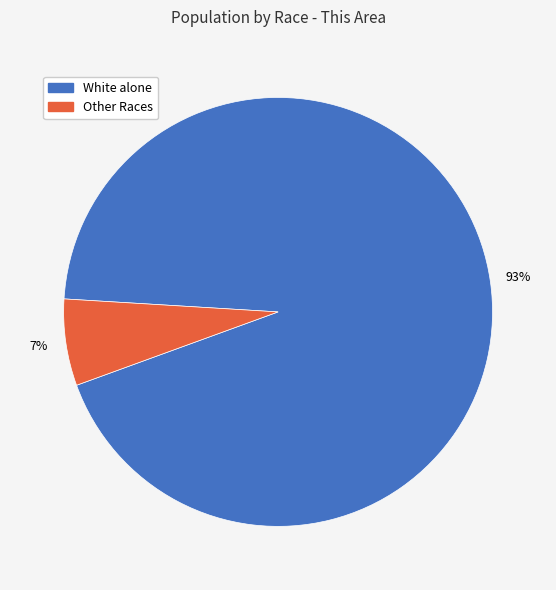

Is there a majority slice in this chart?

Yes